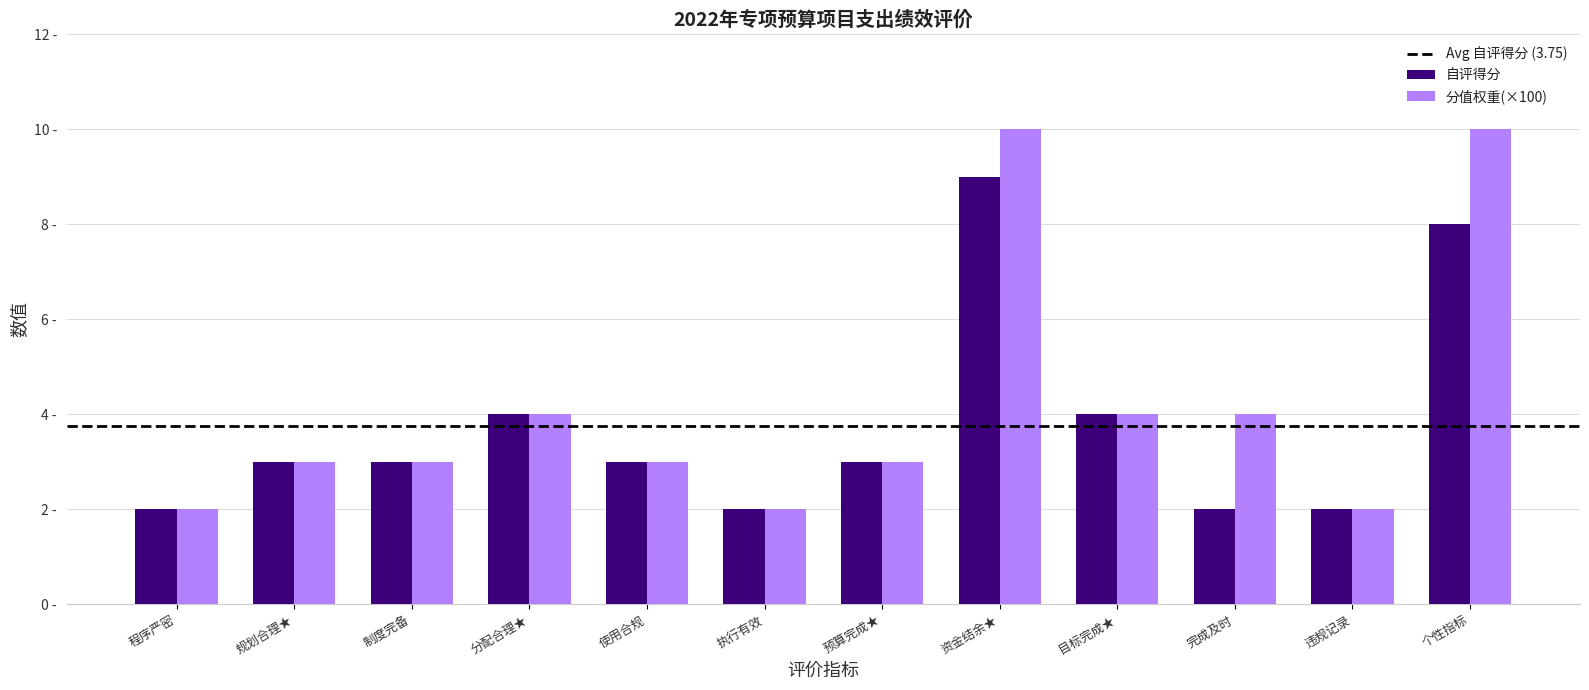

Between 使用合规 and 目标完成★, which series saw the biggest shift?

分值权重